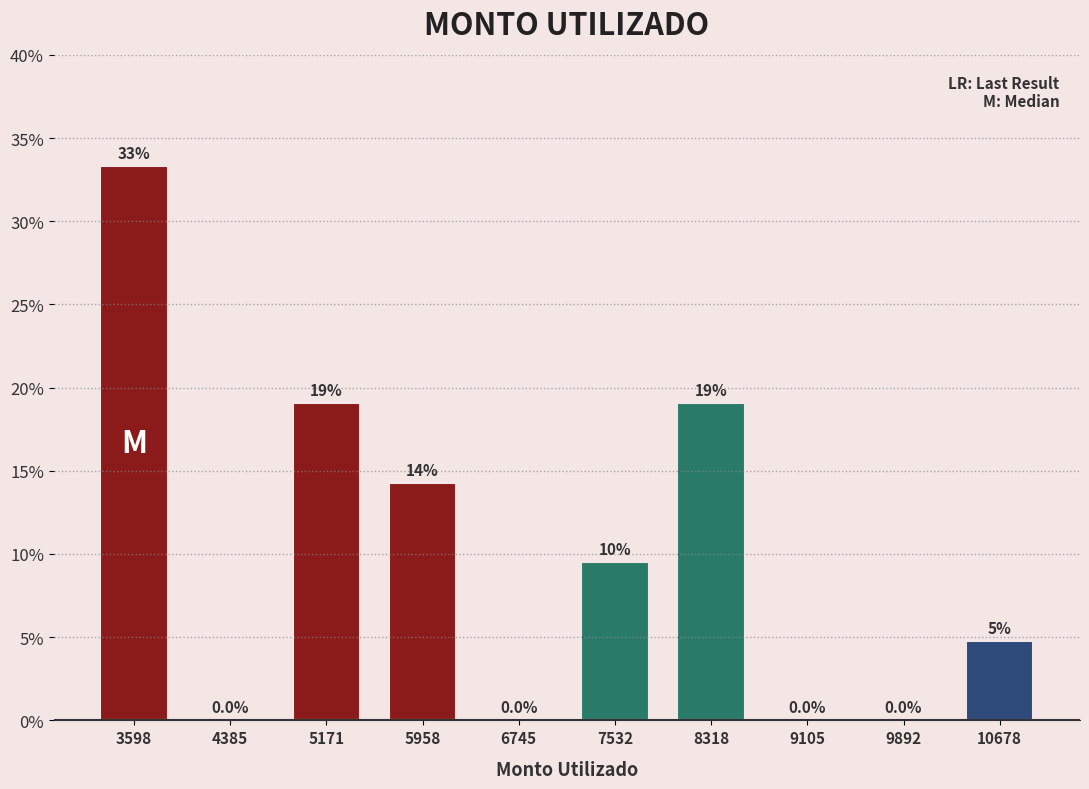

The chart shows a value of 19.0 at 8318. True or false?

True